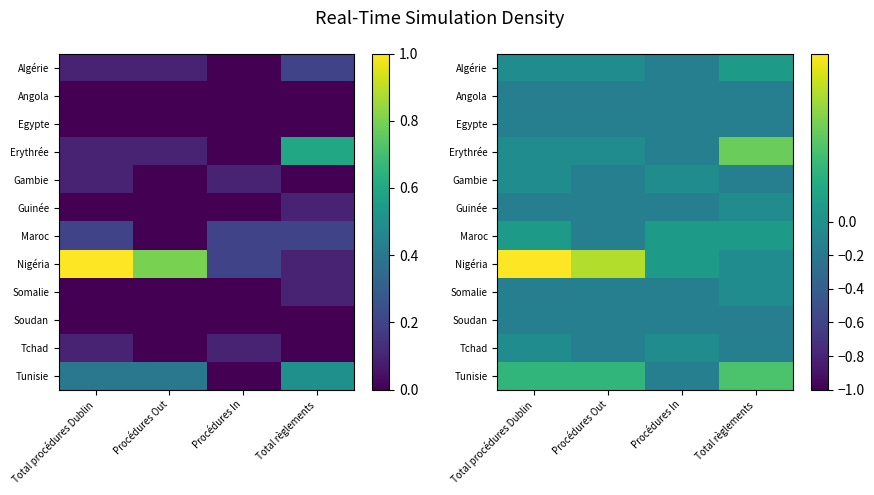

Read the Maroc value at Procédures Out.

-0.1